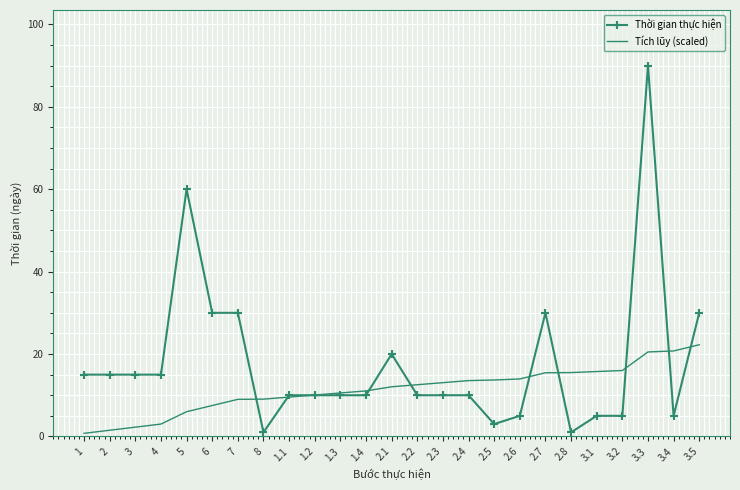

The Tích lũy (scaled) series shows 11.8 at 3.5. True or false?

False